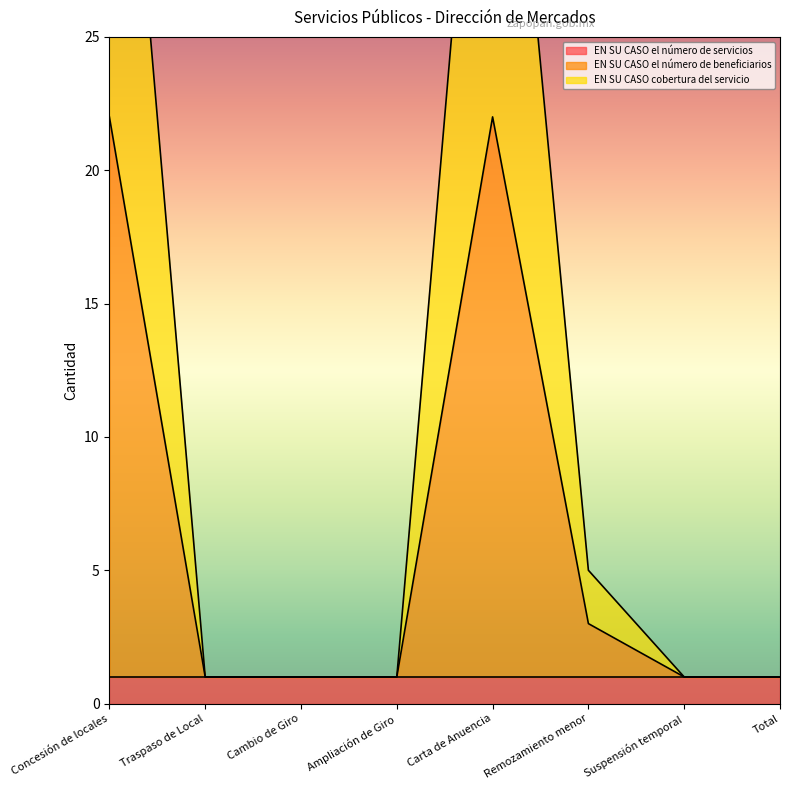

The value of EN SU CASO el número de beneficiarios at Concesión de locales is 22. True or false?

True